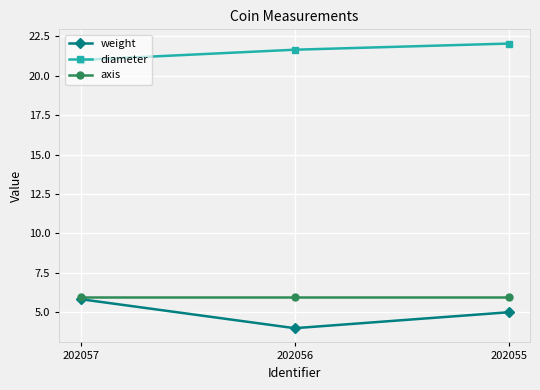

Is this an area chart (filled region under the line)?

No